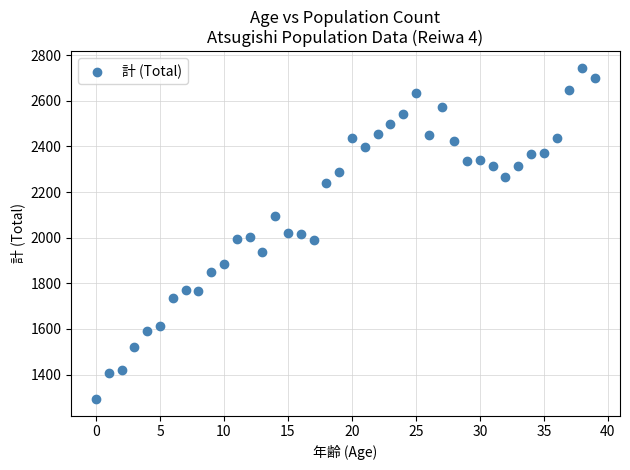

What is the range of Y values (max minus min)?

1453